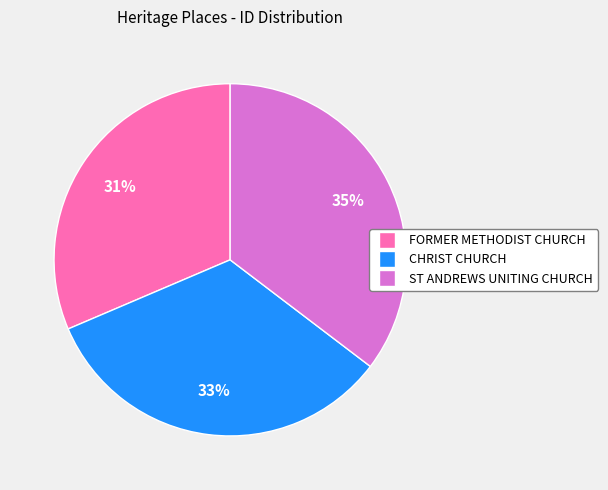

How many slices are in this pie chart?

3